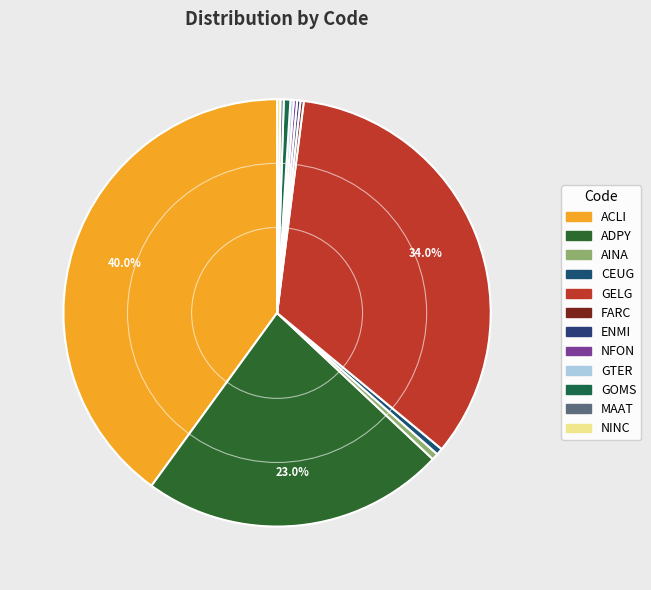

Is it true that GOMS is 1% of the pie?

False